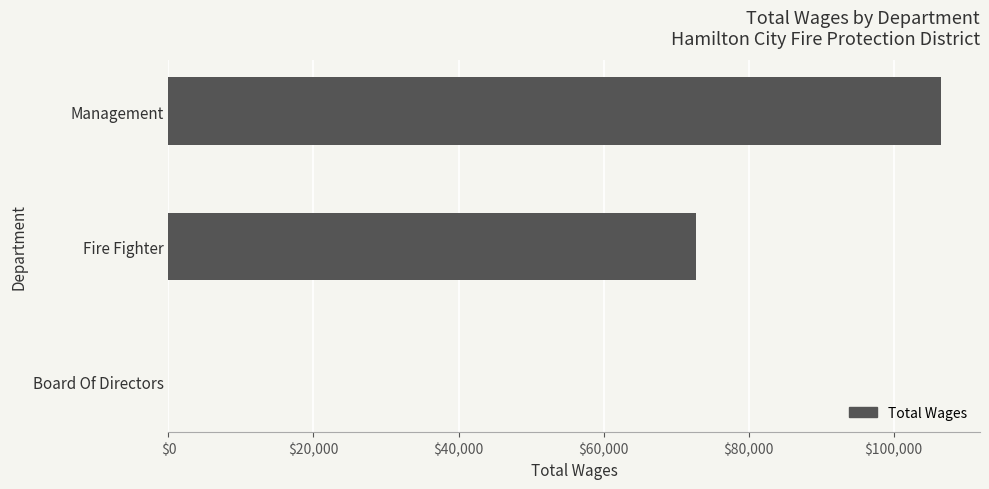

Where is the data nearest to the value 53289?

Fire Fighter